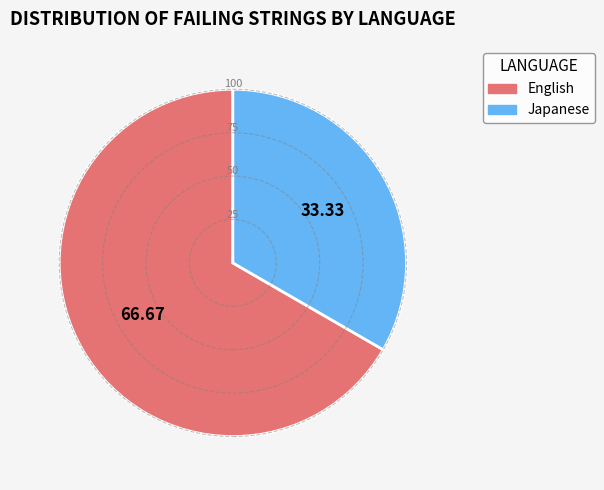

How many slices are in this pie chart?

2